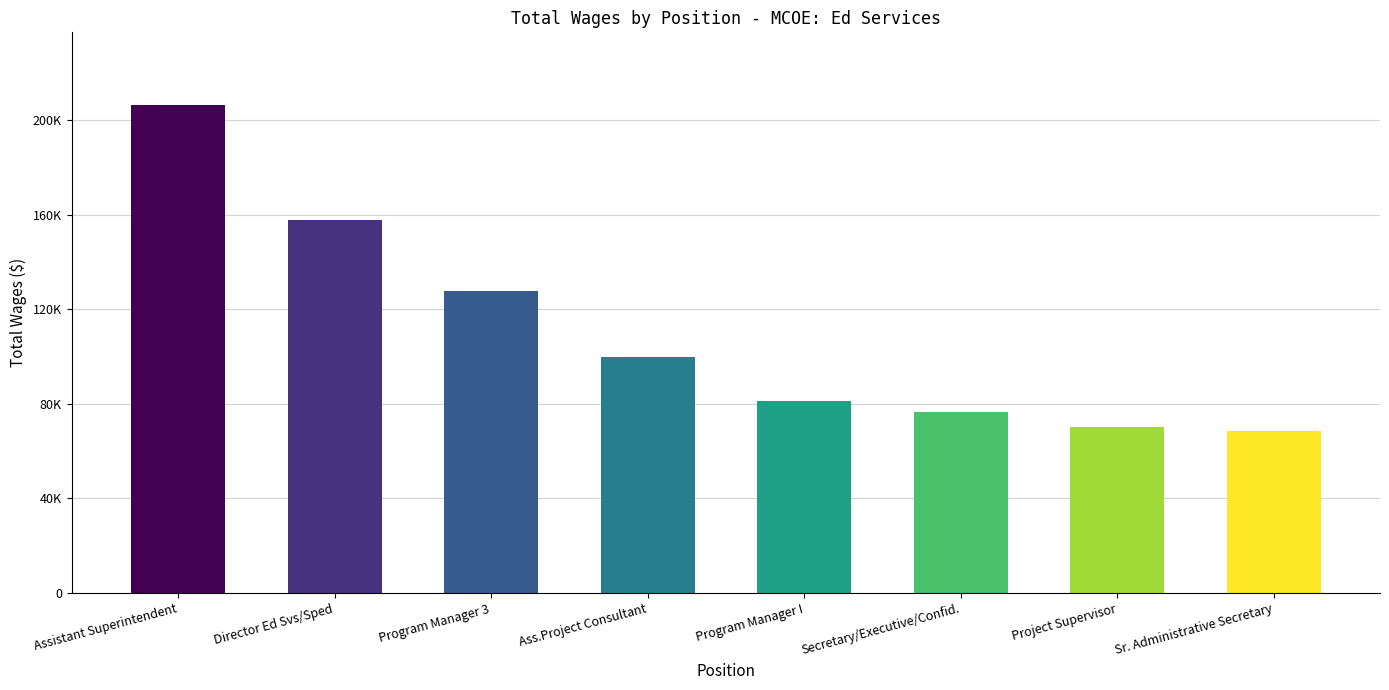

The chart shows a value of 130320 at Secretary/Executive/Confid.. True or false?

False